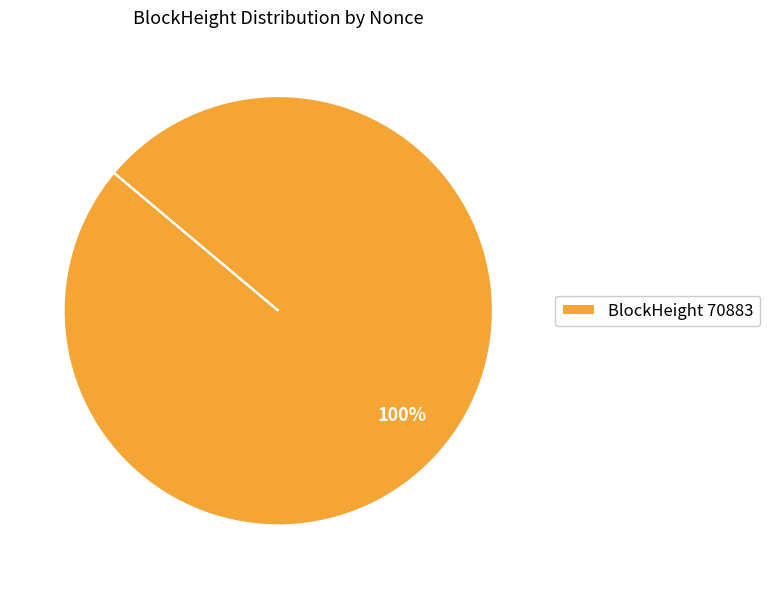

Rank the categories by value from highest to lowest.

BlockHeight 70883